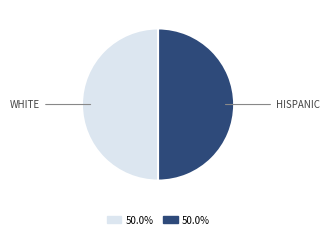

How many slices are in this pie chart?

2